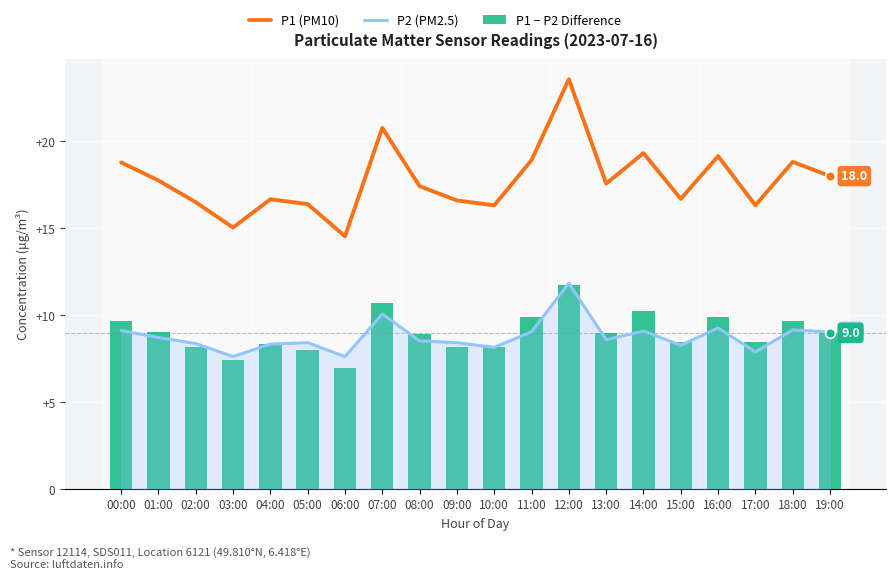

The P2 (PM2.5) series shows 17.3 at 07:00. True or false?

False